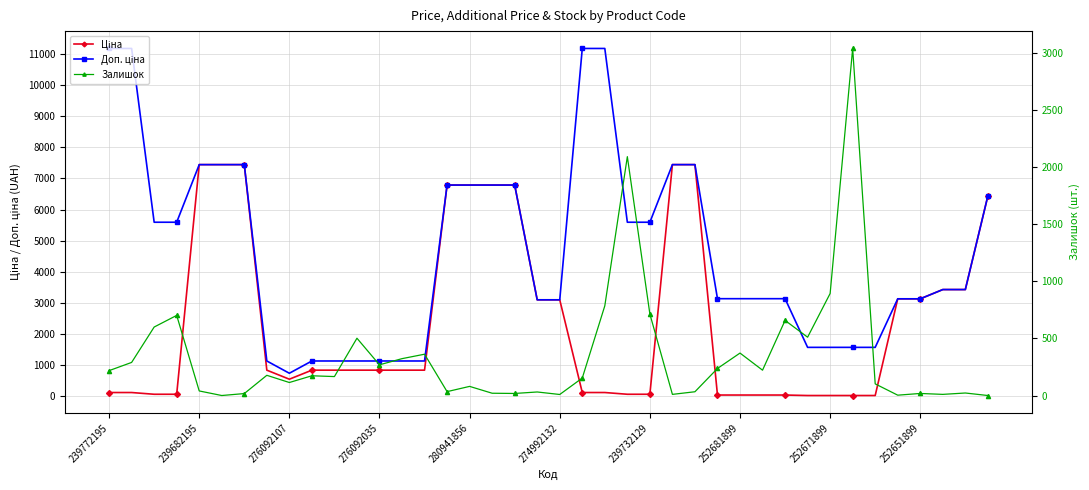

What are all the series names shown in the legend?

Ціна, Доп. ціна, Залишок